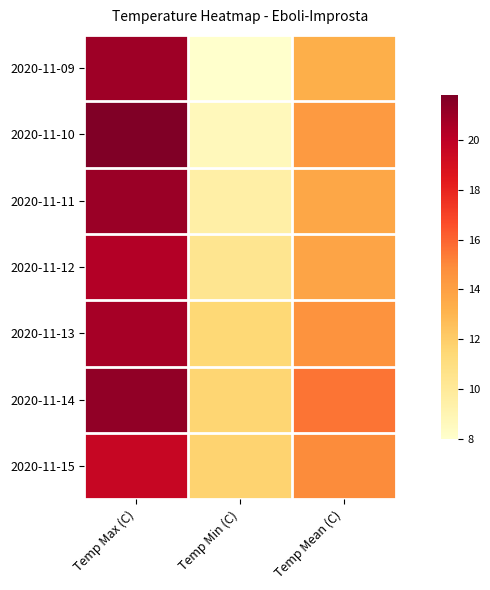

What is the spread (max minus min) of values at Temp Max (C)?

2.2